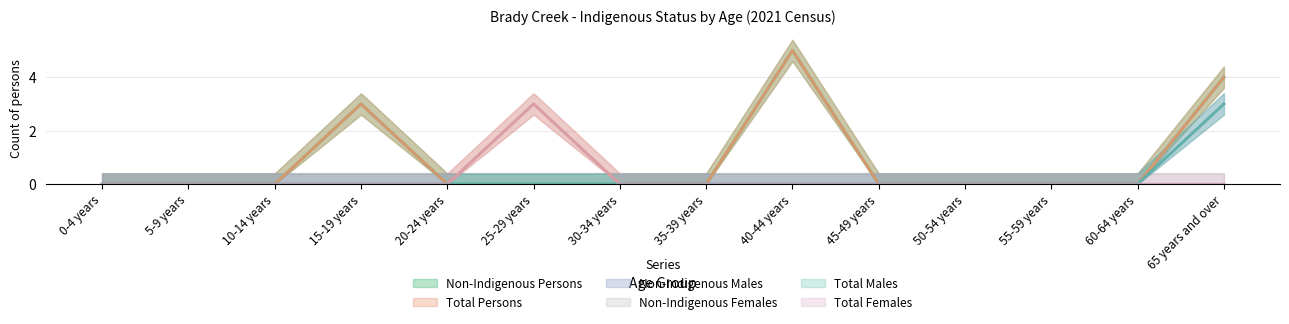

Does the chart display data point markers on the line(s)?

No